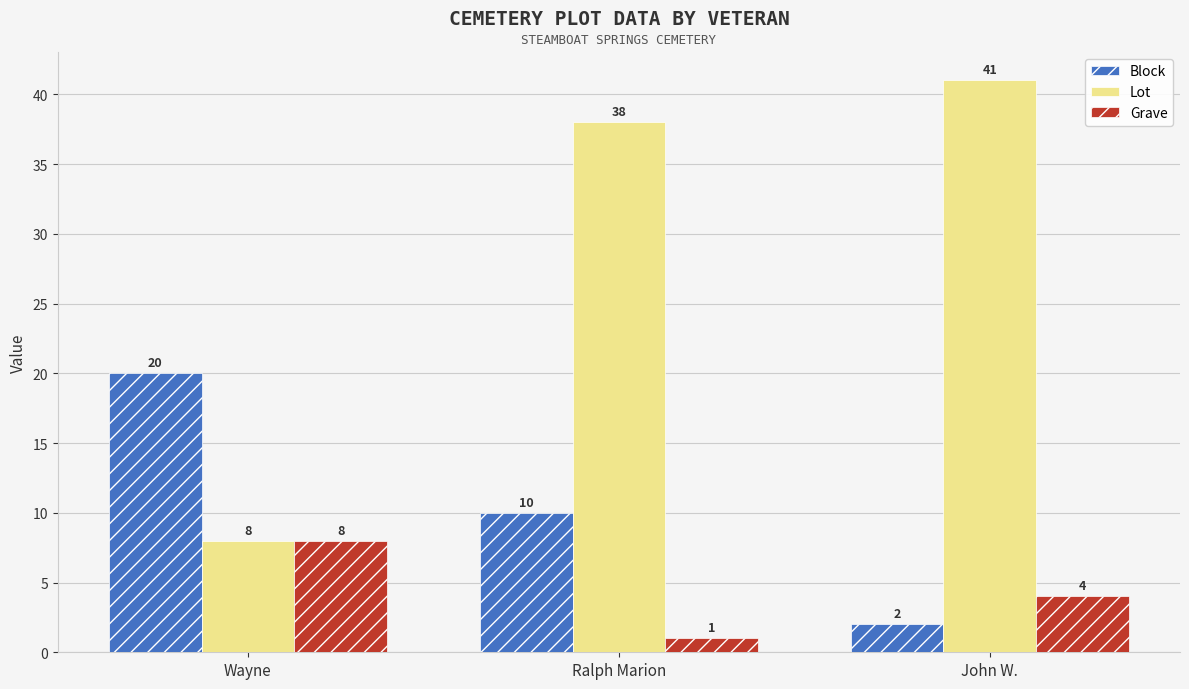

Count the Grave values in the range 1 to 8.

3